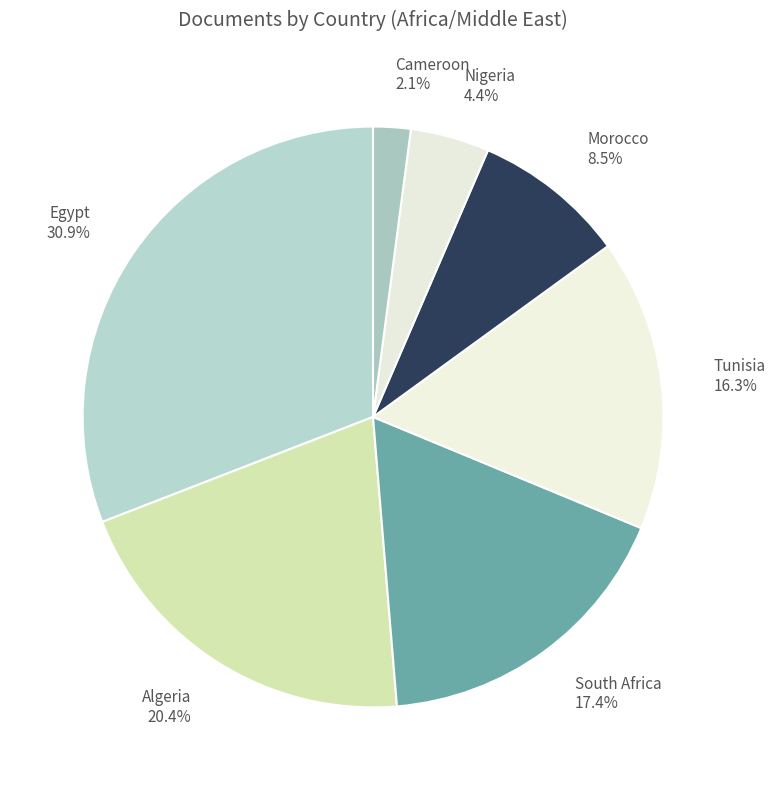

What percentage is NOT represented by Nigeria?

95.6%